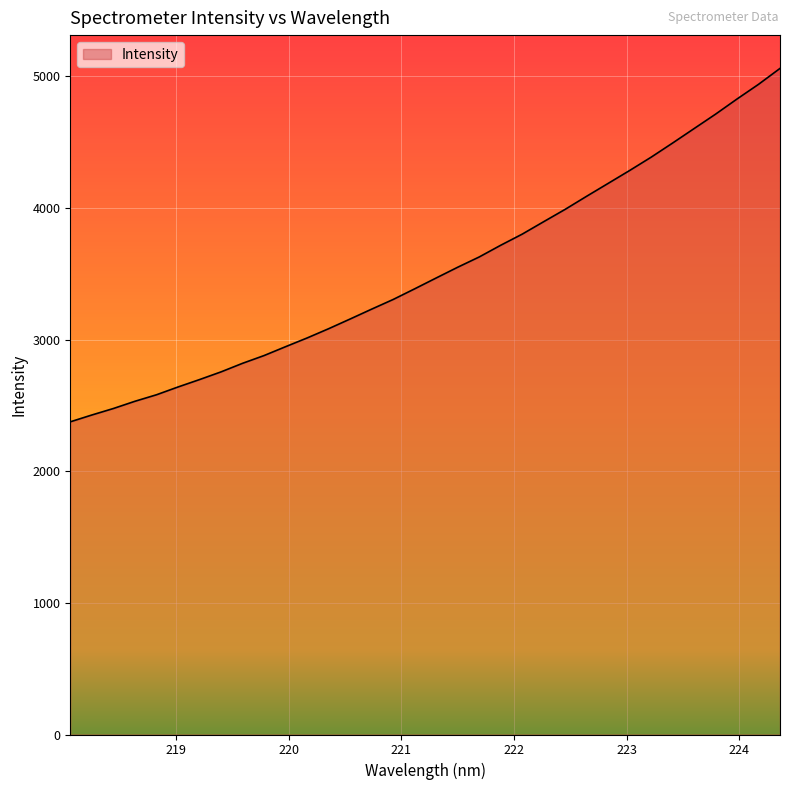

What is the greatest value displayed?

5059.8